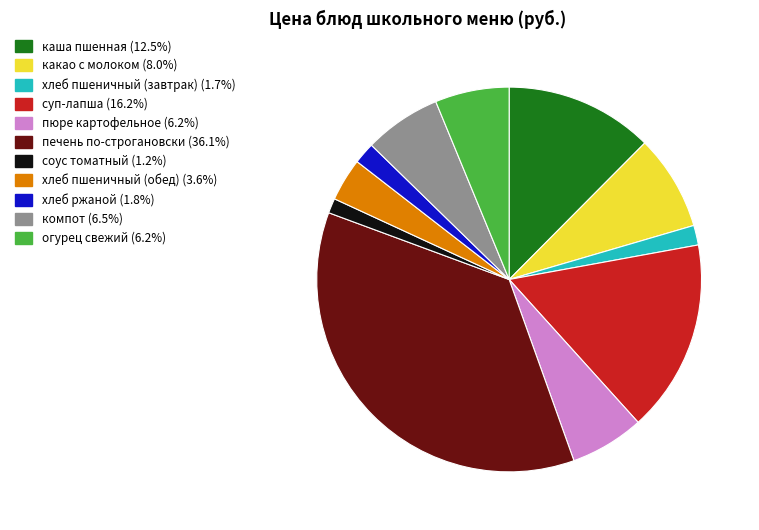

Approximately how many times larger is the value at хлеб пшеничный (обед) compared to каша пшенная?

0.3